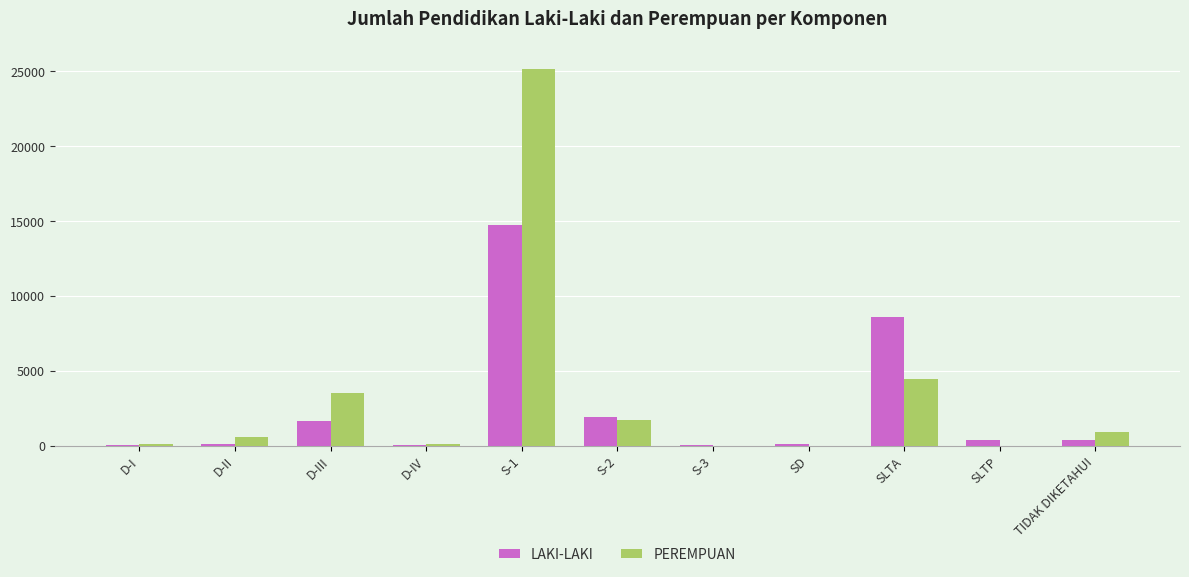

What is the difference between the LAKI-LAKI values at S-1 and TIDAK DIKETAHUI?

14301